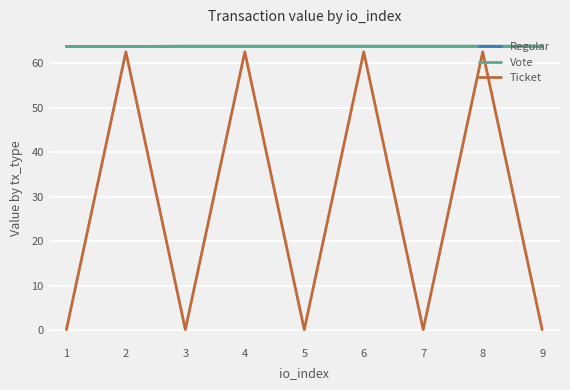

At which label does Regular reach its peak?

6